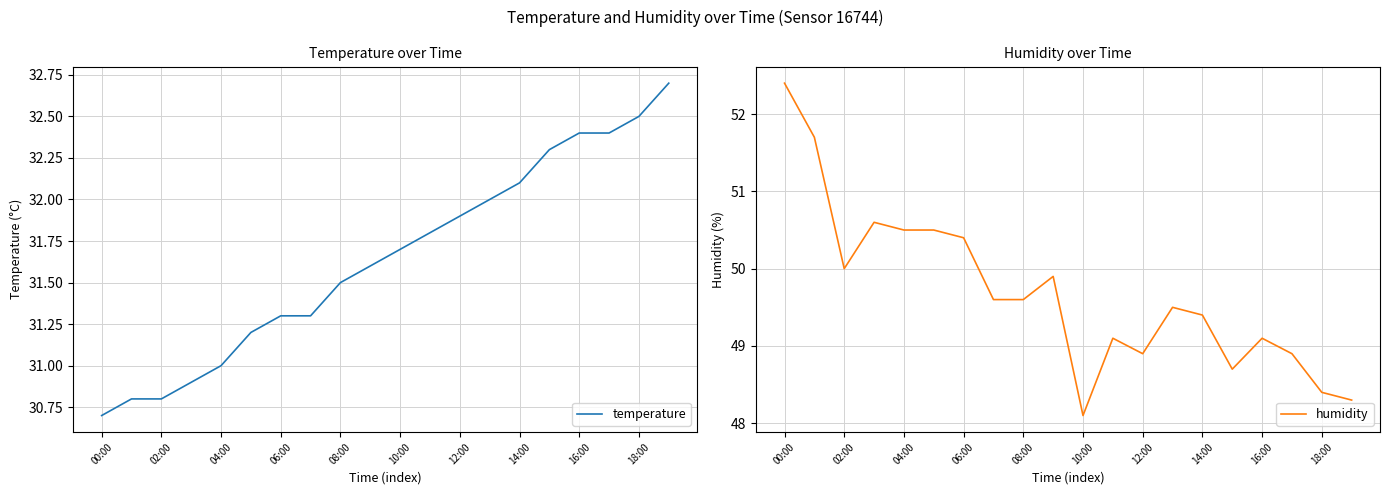

At how many categories does at least one series exceed 45?

20